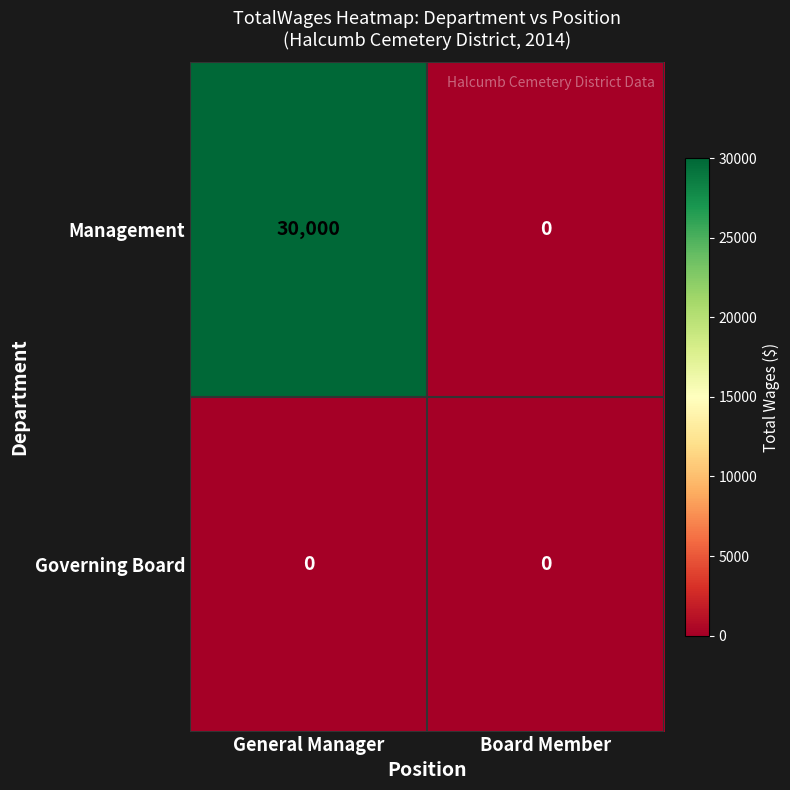

What is the difference between the maximum and minimum values in the Management series?

30000